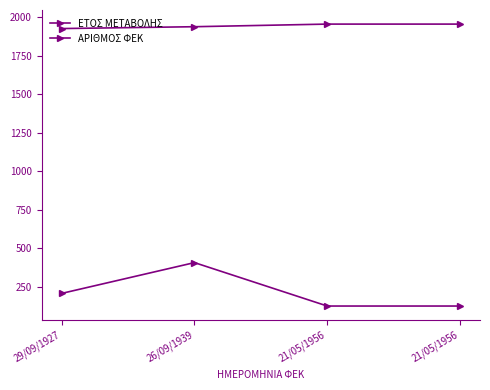

True or false: ΑΡΙΘΜΟΣ ΦΕΚ and ΕΤΟΣ ΜΕΤΑΒΟΛΗΣ intersect in this chart.

False